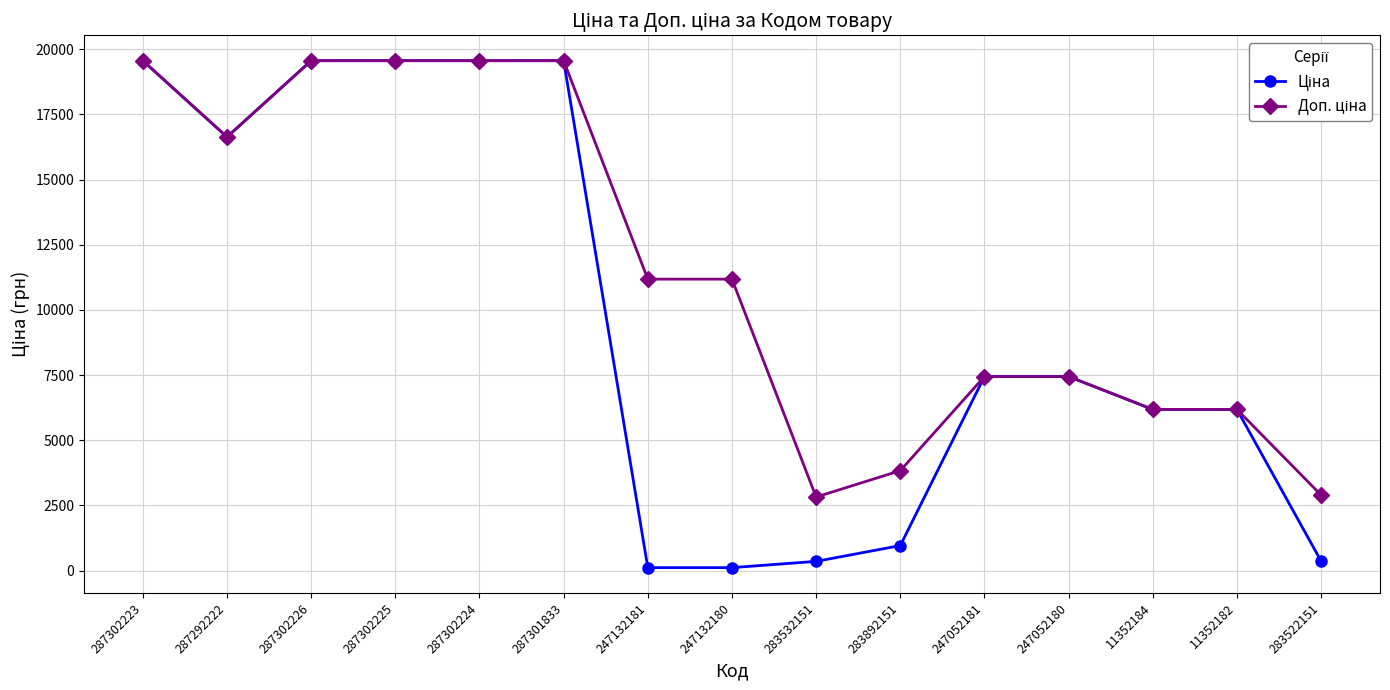

What is the greatest value displayed?

19564.9